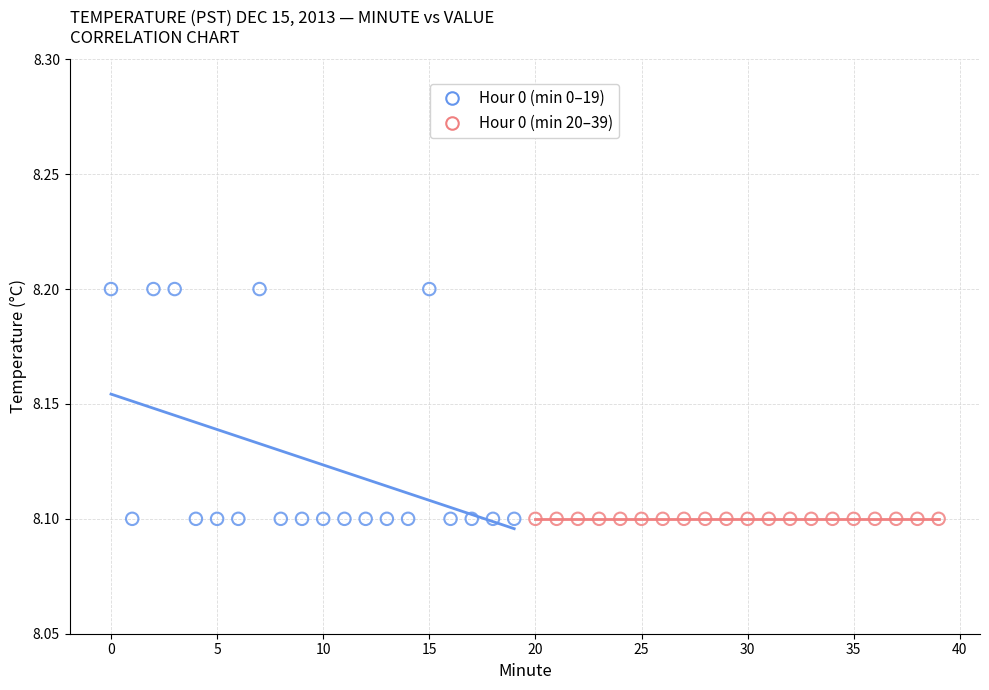

Which series reaches the maximum Y coordinate?

Hour 0 (min 0–19)